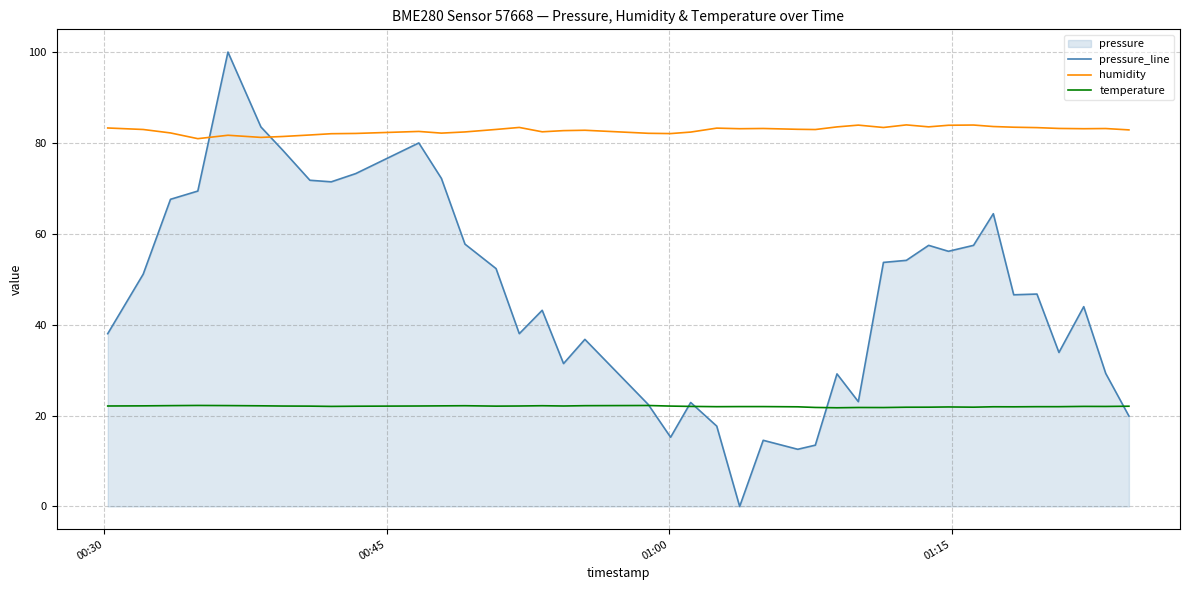

What is the highest value of the pressure_line series?

100.0